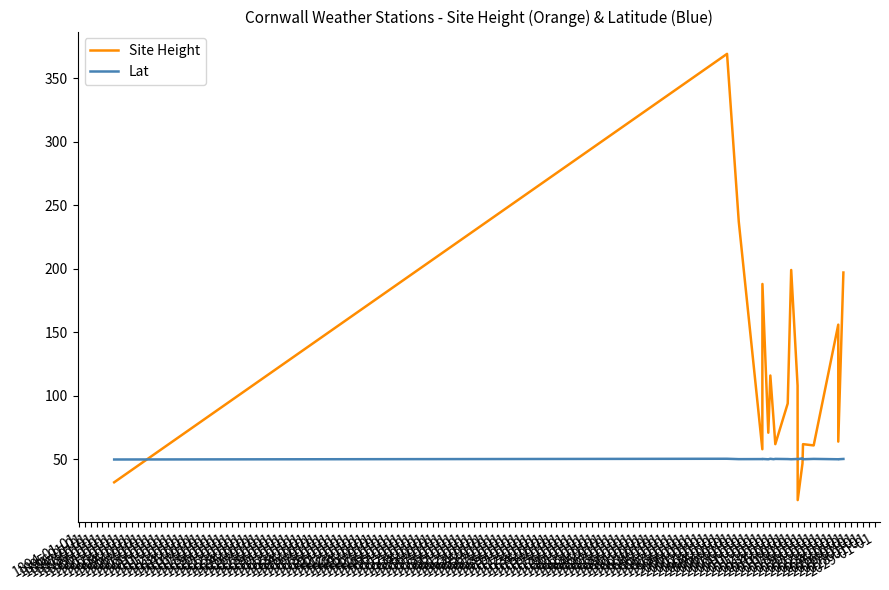

What is the spread (max minus min) of values at 1897-01-01?

137.7